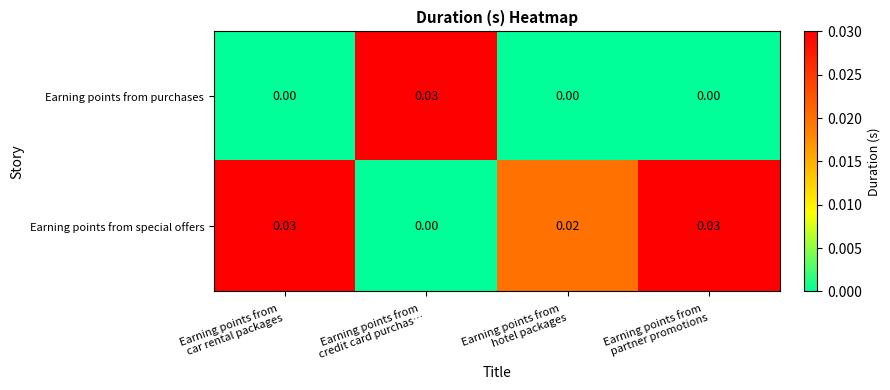

Rank the series by their average value, from highest to lowest.

Earning points from special offers, Earning points from purchases